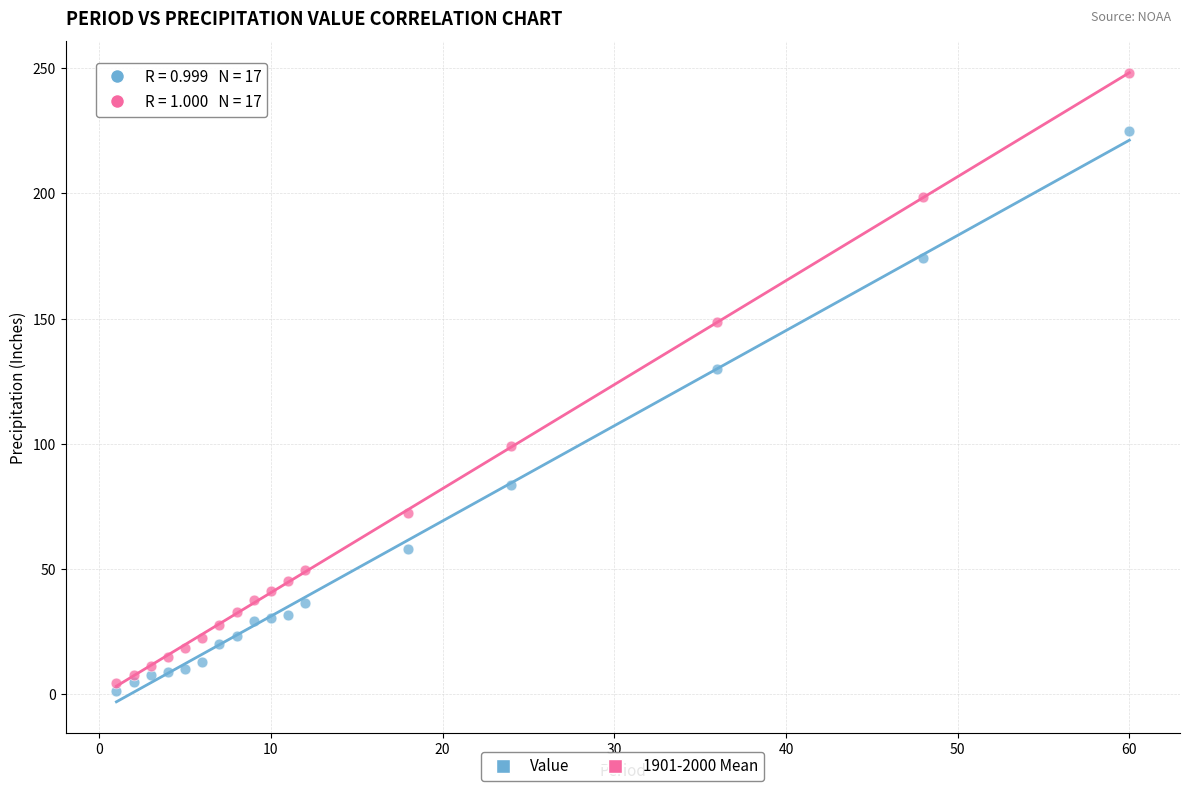

In the 1901-2000 Mean series, what Y value is closest to 126?

148.8